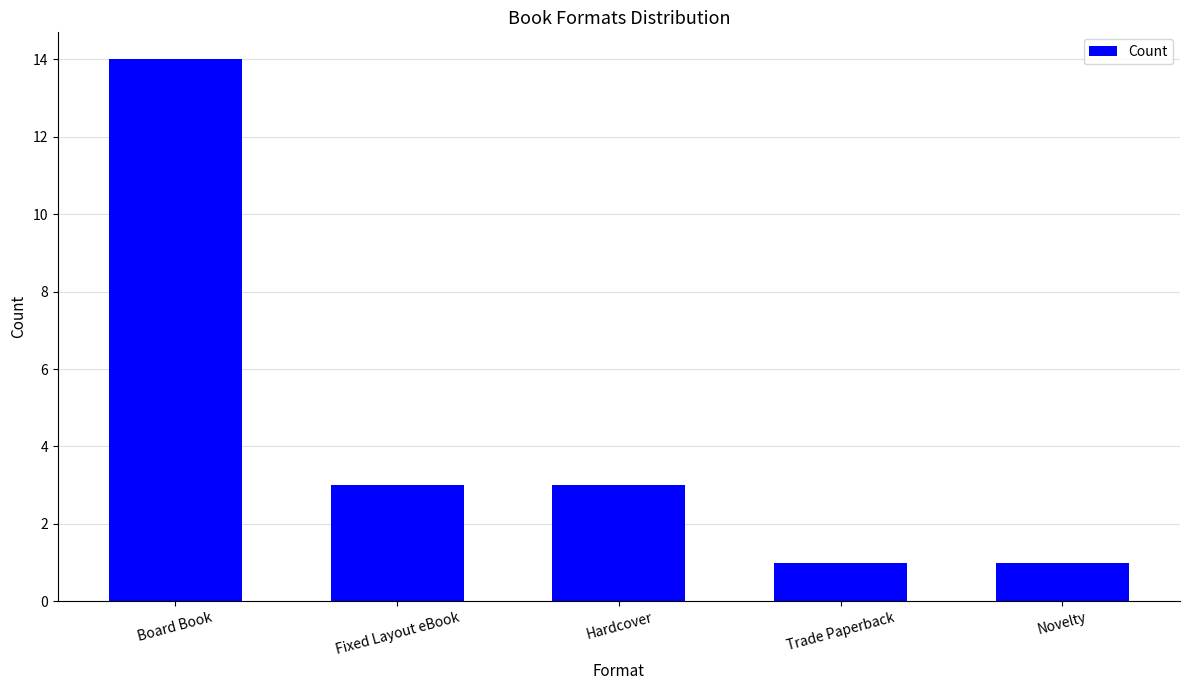

What is the label of the 3rd bar from the left?

Hardcover